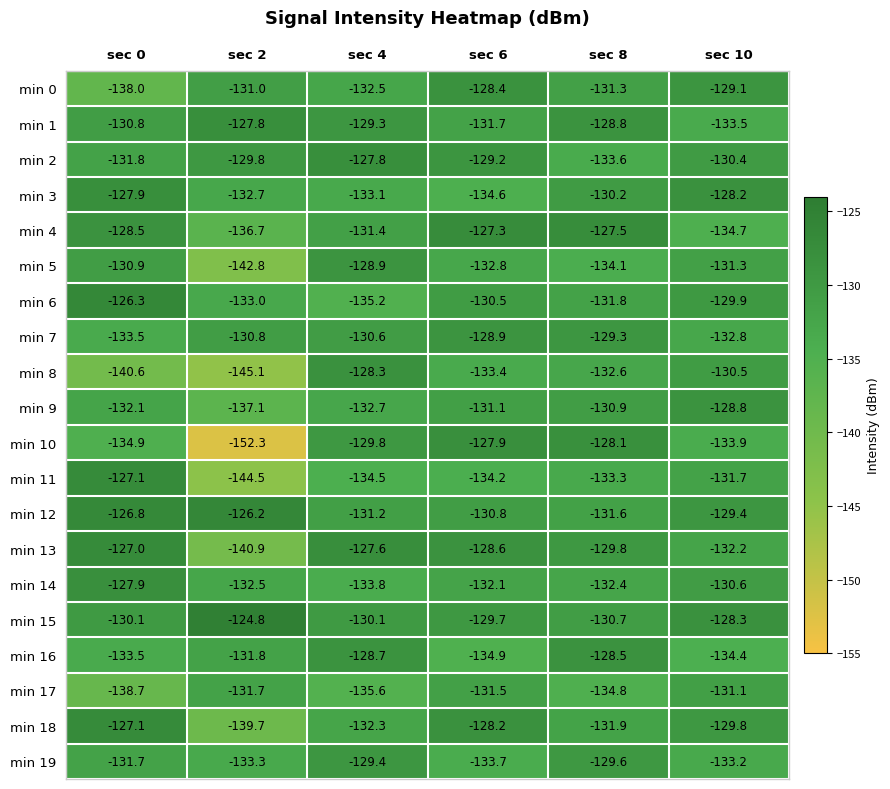

The value of min 12 at sec 10 is -129.4. True or false?

True